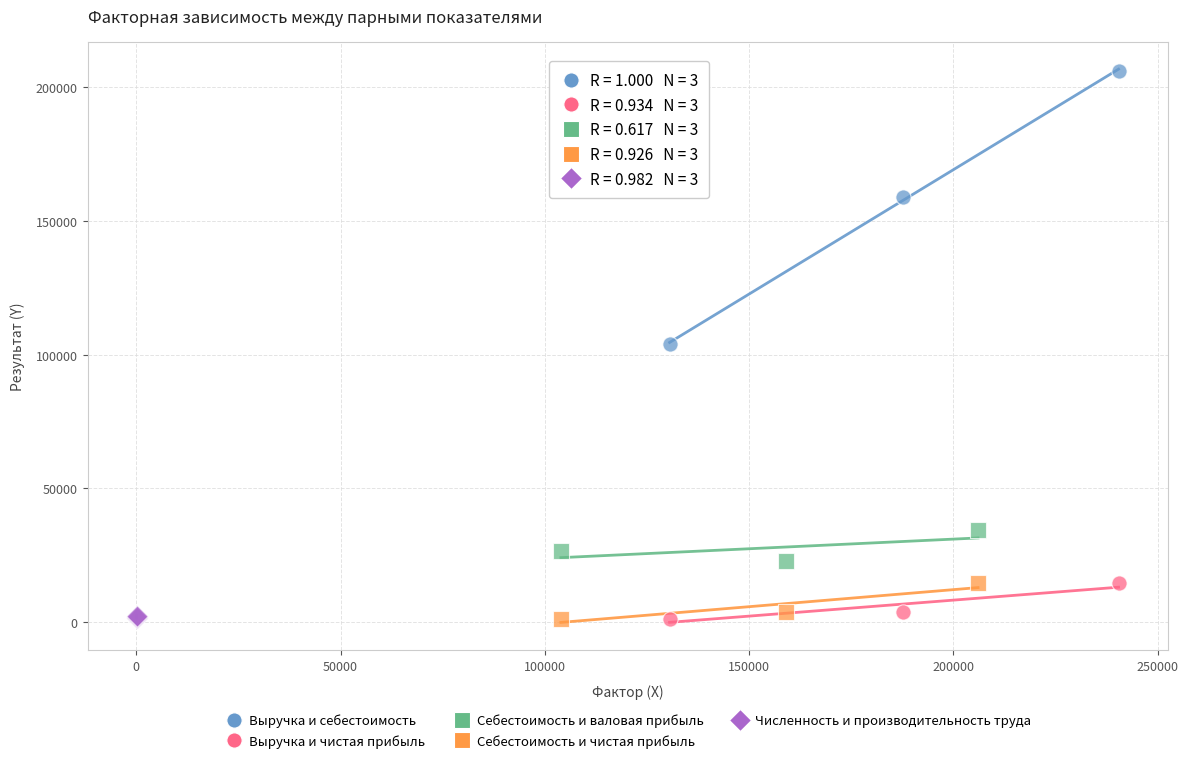

Which series contains the highest Y value?

Выручка и себестоимость